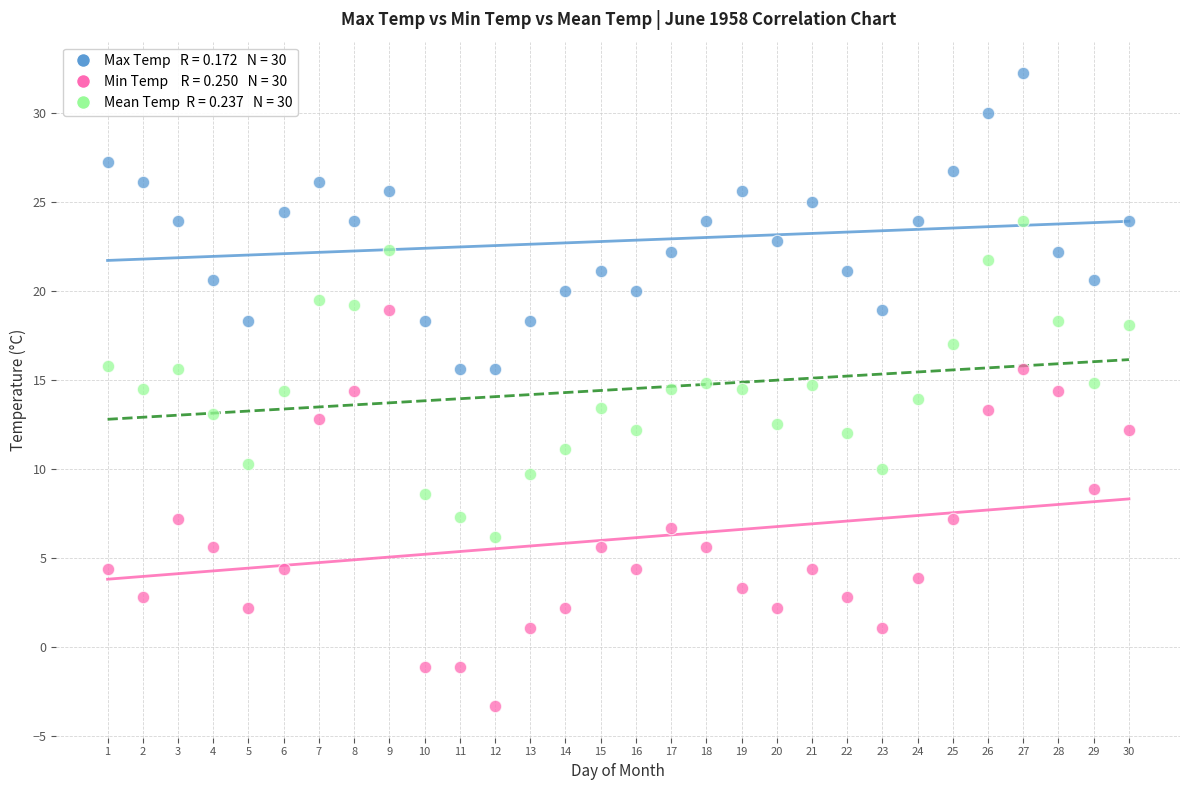

Across all data points, what is the range of Y values (max minus min)?

35.5